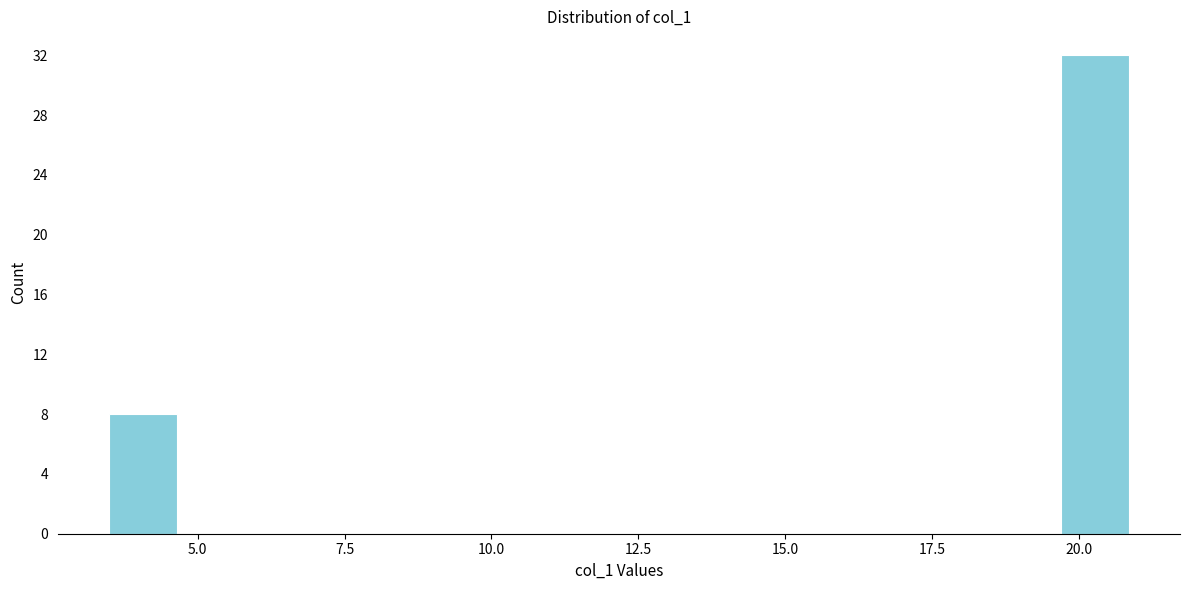

Around what value on the x-axis is the tallest bar? Give the approximate position of its centre, as read against the axis.

20.5